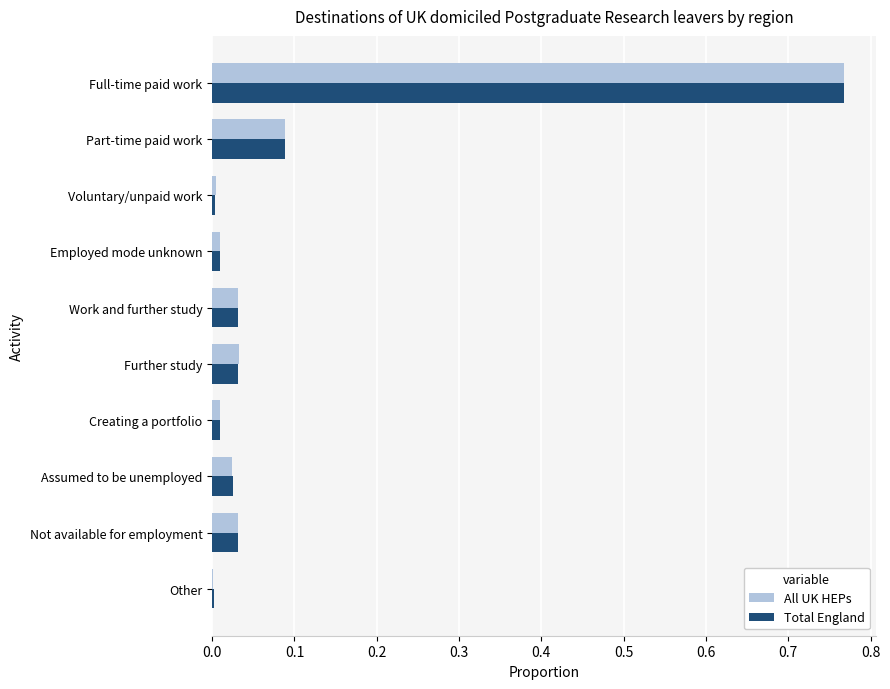

What is the total value across all series at Full-time paid work?

1.5